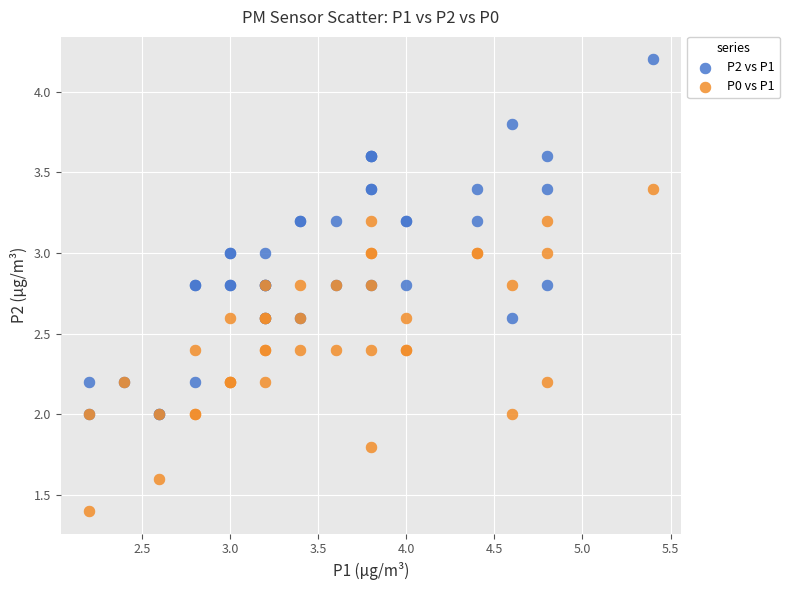

What are all the series names shown in the legend?

P2 vs P1, P0 vs P1